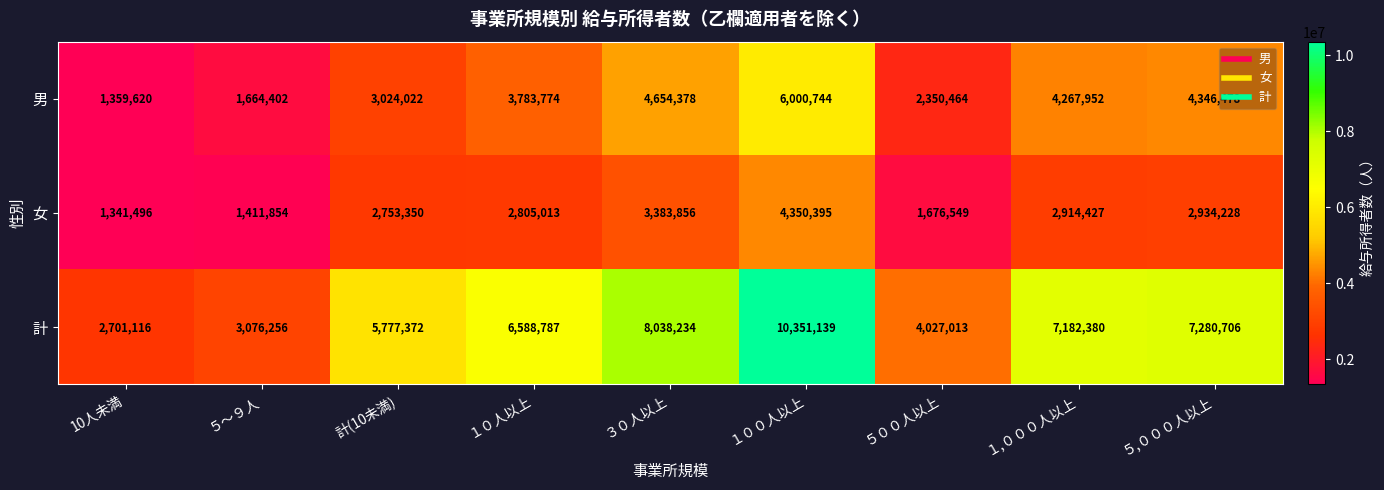

The value of 女 at 計(10未満) is 2753350. True or false?

True